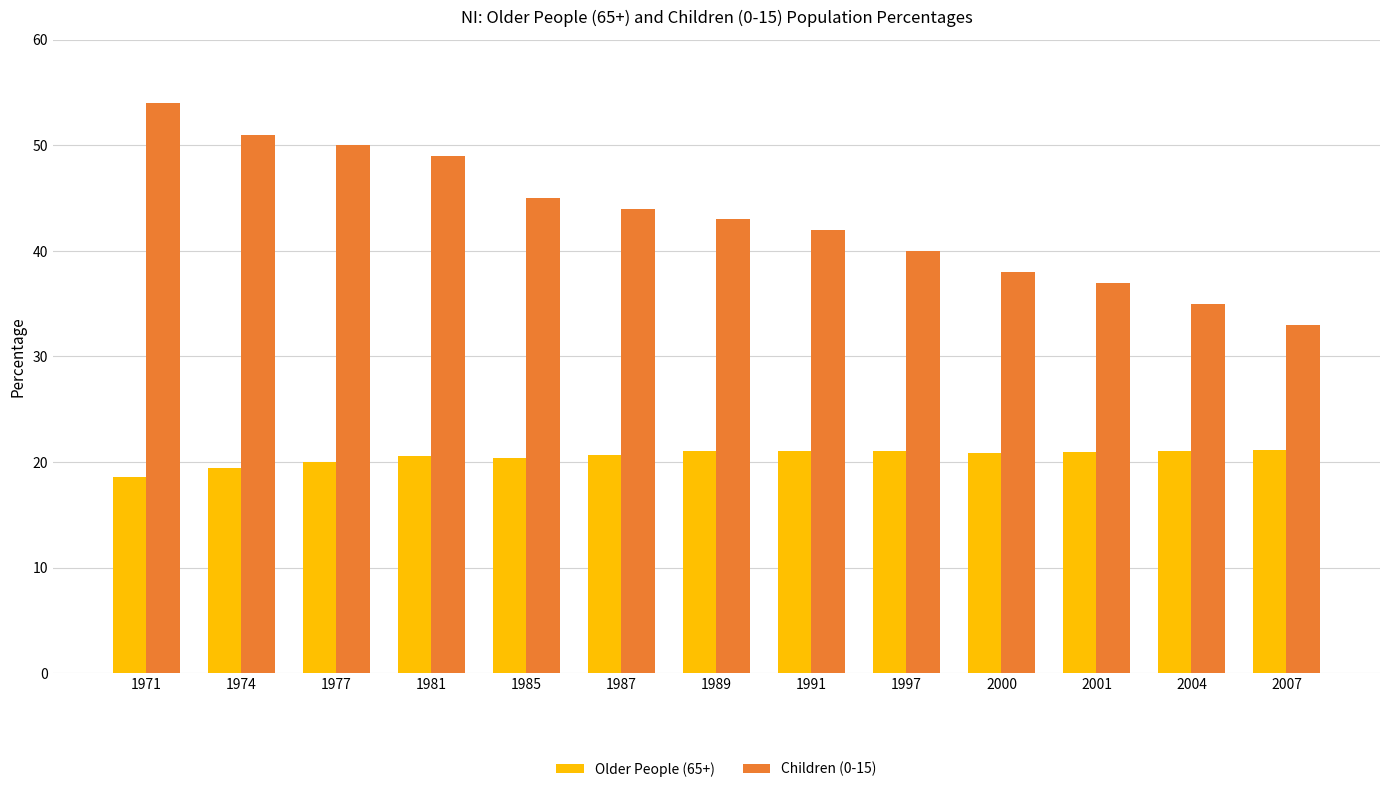

What is the highest value of the Older People (65+) series?

21.2